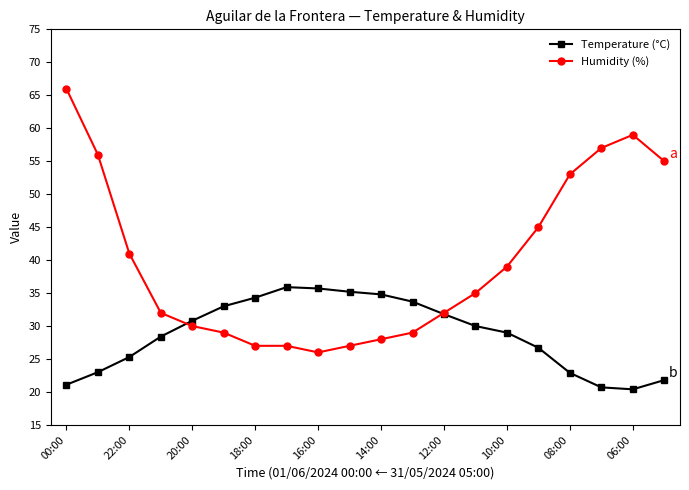

After their last crossing, which series has the higher values: Humidity (%) or Temperature (°C)?

Humidity (%)